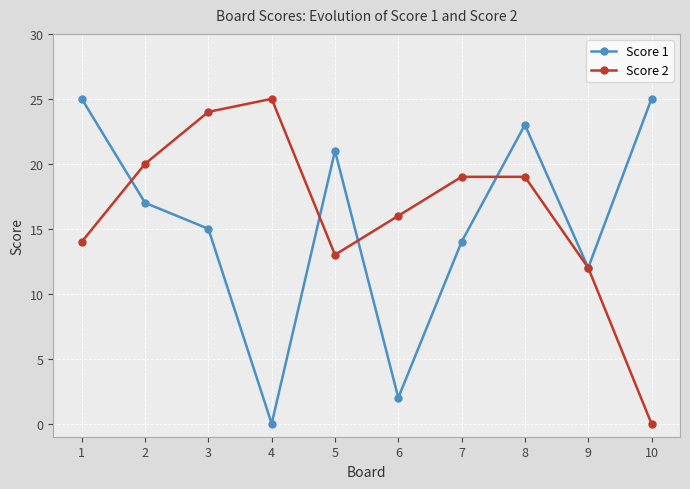

What is the difference between the maximum and minimum values in the Score 1 series?

25